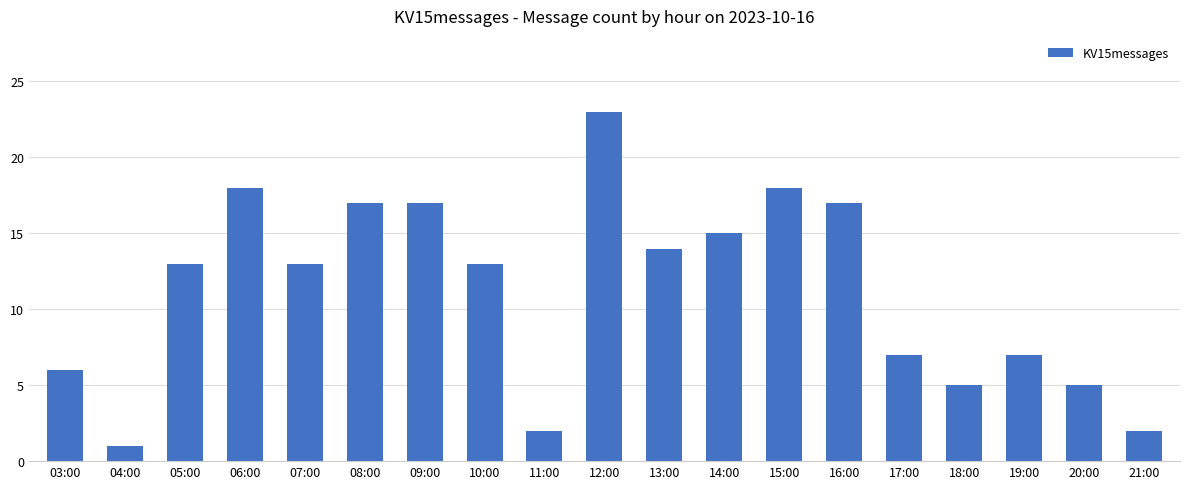

Which has a higher value, 20:00 or 04:00?

20:00